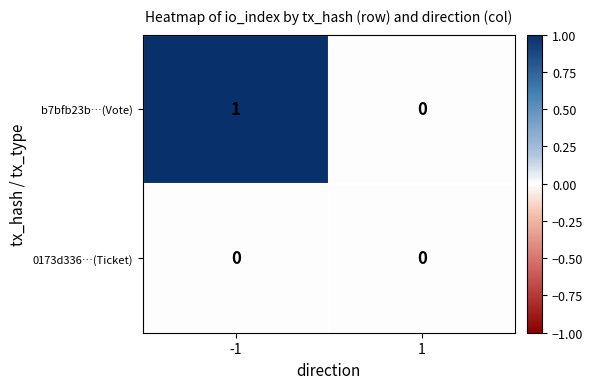

Which series has the largest total across all categories?

b7bfb23b…(Vote)